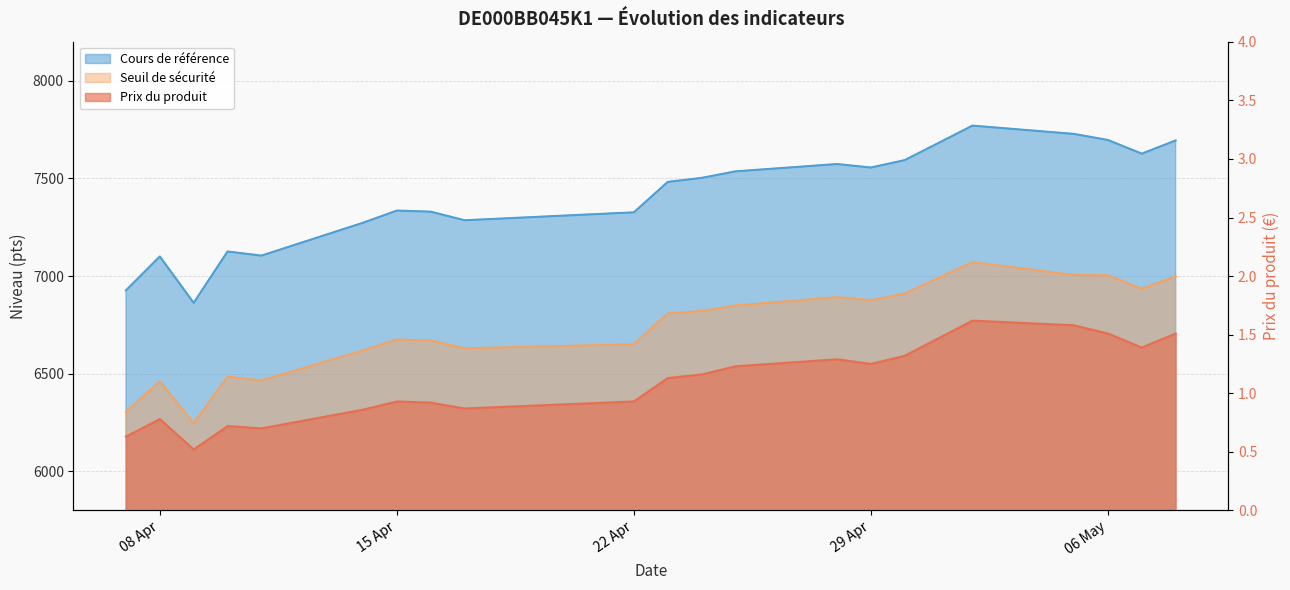

At which category does Prix du produit reach its first local peak?

08 Apr